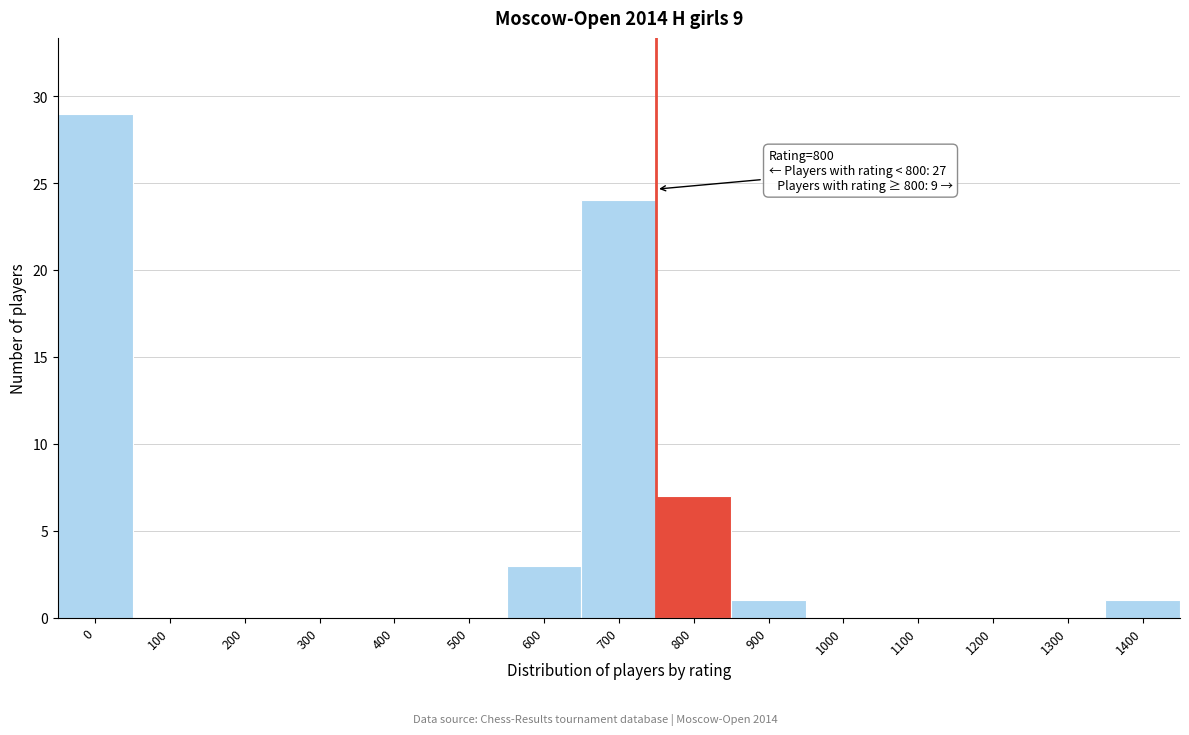

Reading left to right, transcribe all the data shown in this chart.

0=29	100=0	200=0	300=0	400=0	500=0	600=3	700=24	800=7	900=1	1000=0	1100=0	1200=0	1300=0	1400=1